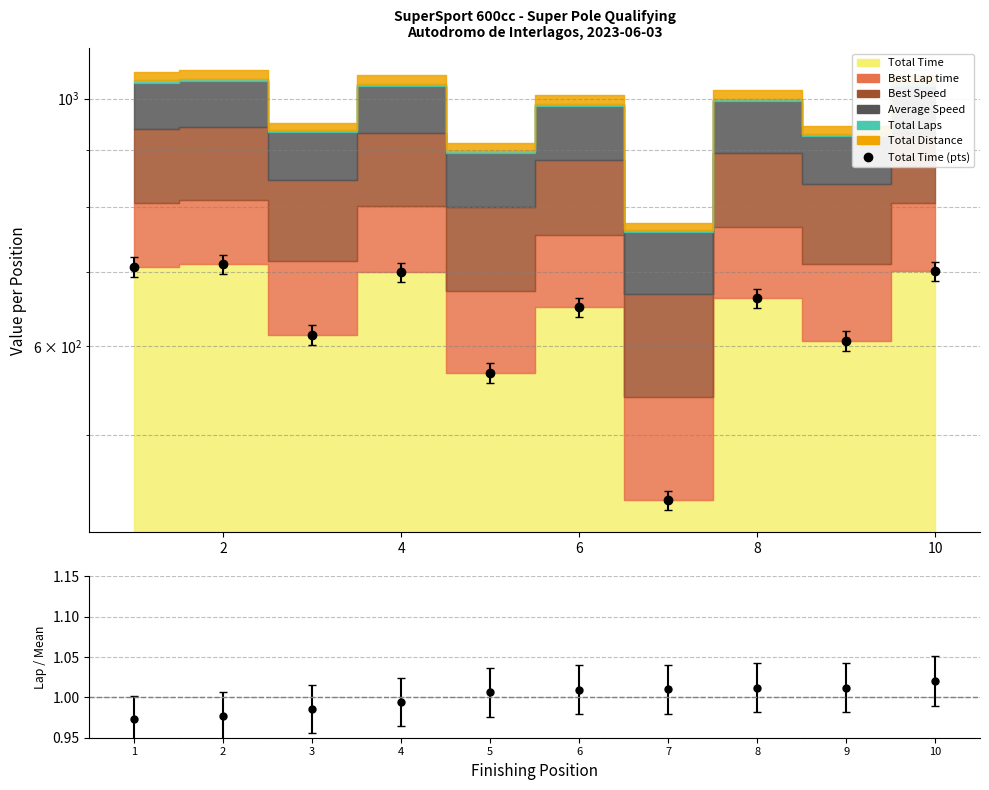

True or false: Total Time (pts) and Best Lap / Mean intersect in this chart.

False